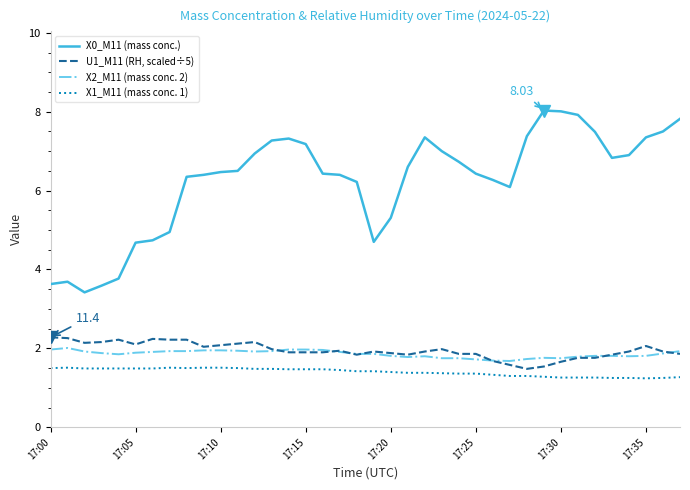

How many lines are shown in the chart?

4